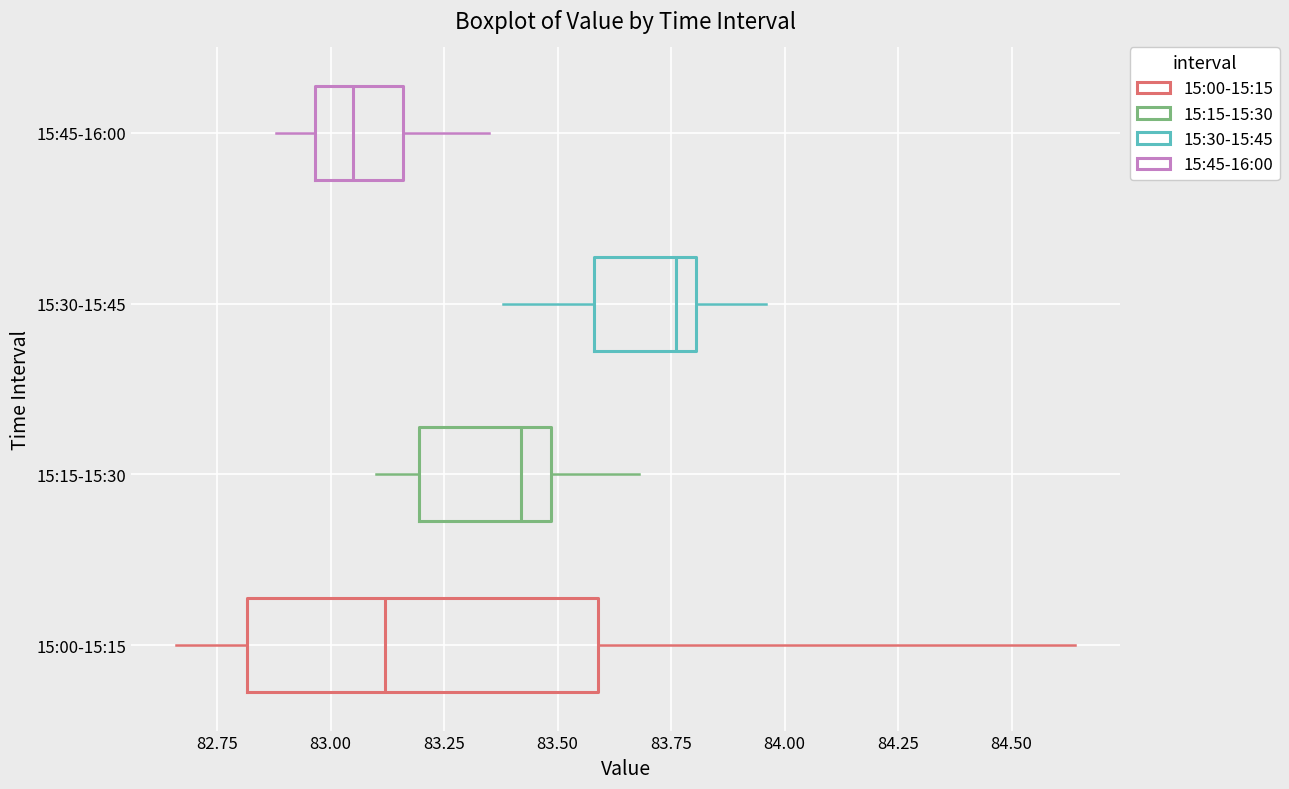

Where is the right edge of the box for 15:45-16:00 on the x-axis? The values are not printed on the chart, so give them approximately, as read against the axis.

83.15